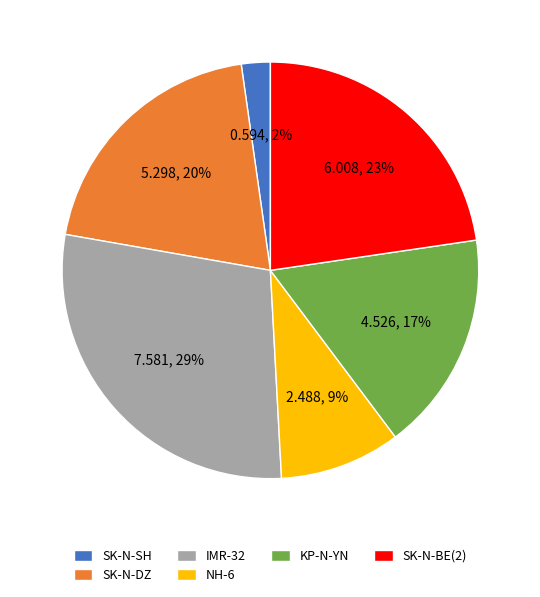

The SK-N-BE(2) slice represents 23% of the pie. True or false?

True